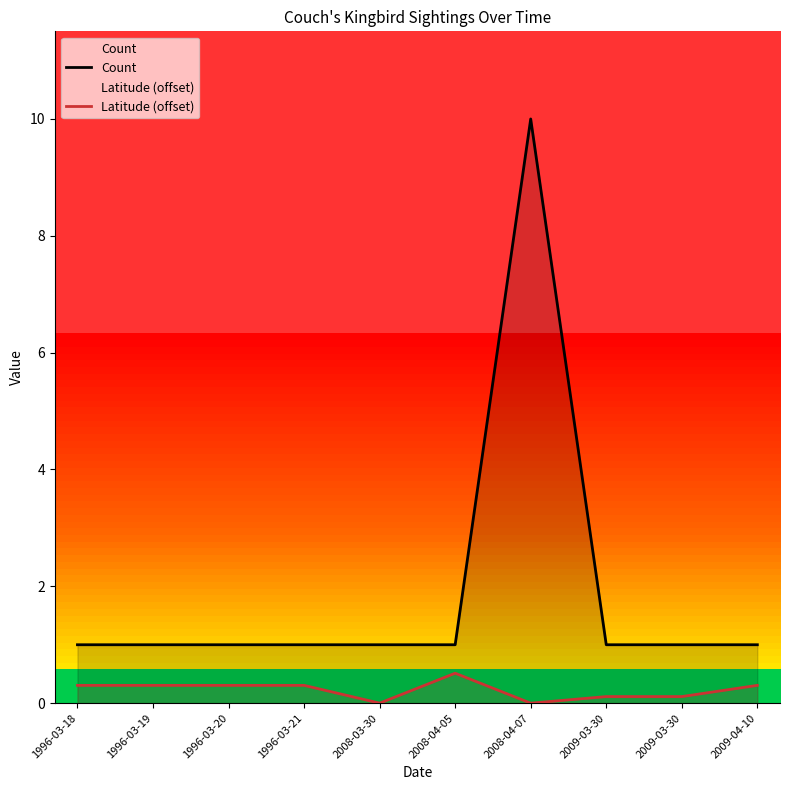

Which series has the widest spread of values?

Count